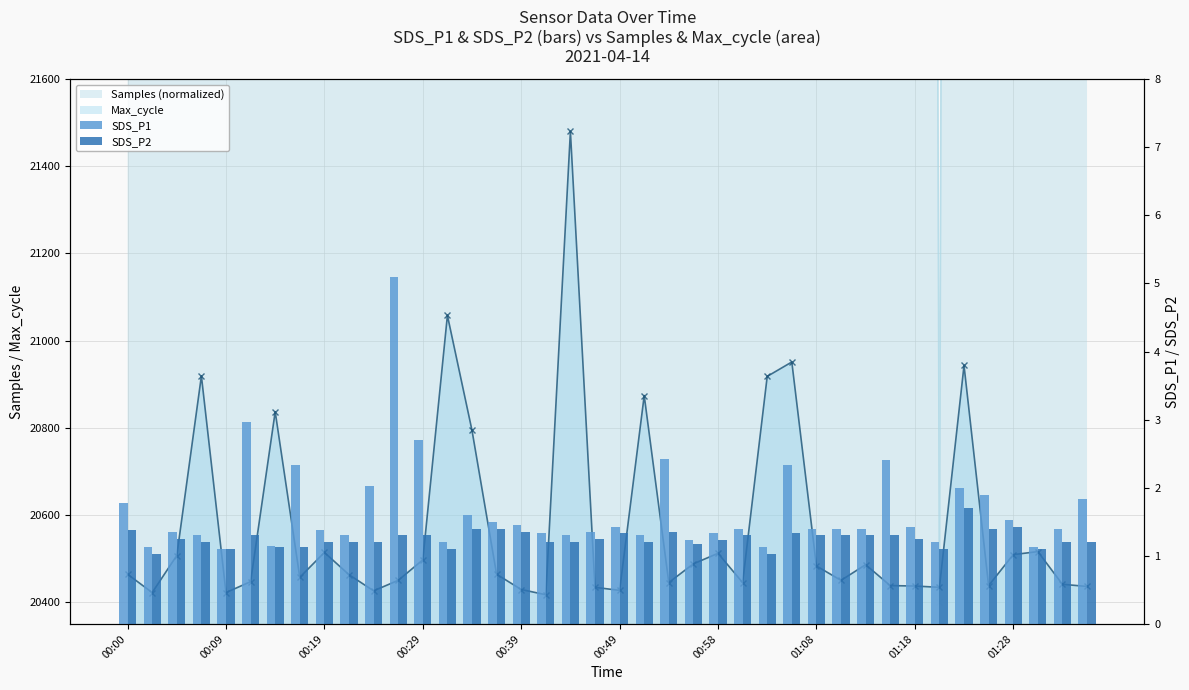

Reading left to right, transcribe all the data shown in this chart.

SDS_P1: 1.8	1.1	1.4	1.3	1.1	3.0	1.1	2.3	1.4	1.3	2.0	5.1	2.7	1.2	1.6	1.5	1.4	1.3	1.3	1.4	1.4	1.3	2.4	1.2	1.3	1.4	1.1	2.3	1.4	1.4	1.4	2.4	1.4	1.2	2.0	1.9	1.5	1.1	1.4	1.8
SDS_P2: 1.4	1.0	1.2	1.2	1.1	1.3	1.1	1.1	1.2	1.2	1.2	1.3	1.3	1.1	1.4	1.4	1.4	1.2	1.2	1.2	1.3	1.2	1.4	1.2	1.2	1.3	1.0	1.3	1.3	1.3	1.3	1.3	1.2	1.1	1.7	1.4	1.4	1.1	1.2	1.2